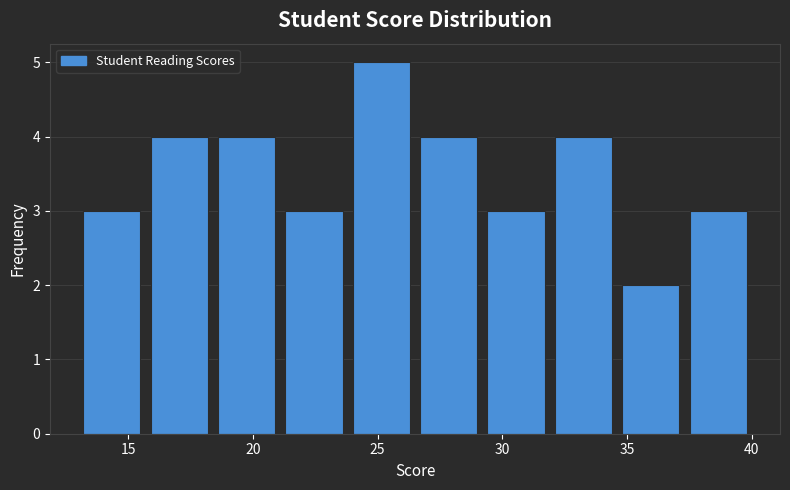

Which range on the x-axis has the tallest bar?

23.8 to 26.5